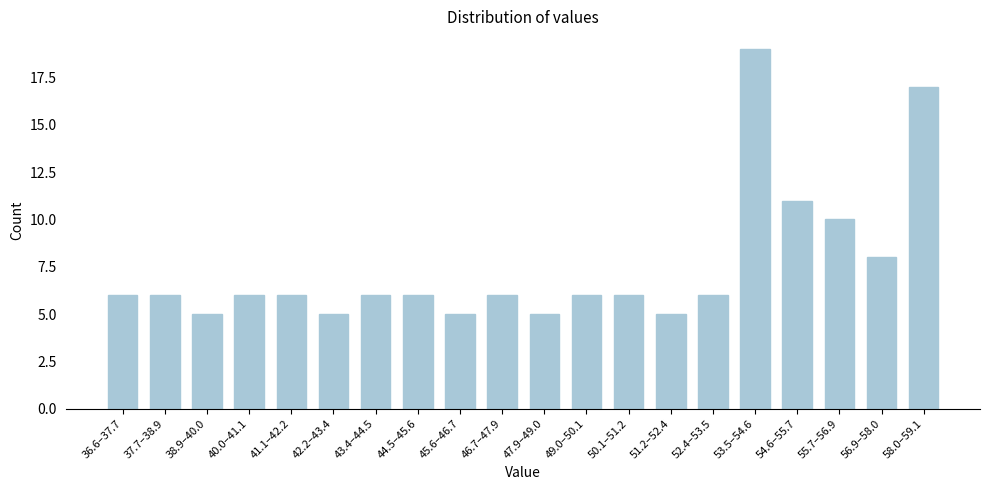

Reading right to left, what are all the values shown in this chart?

17	8	10	11	19	6	5	6	6	5	6	5	6	6	5	6	6	5	6	6